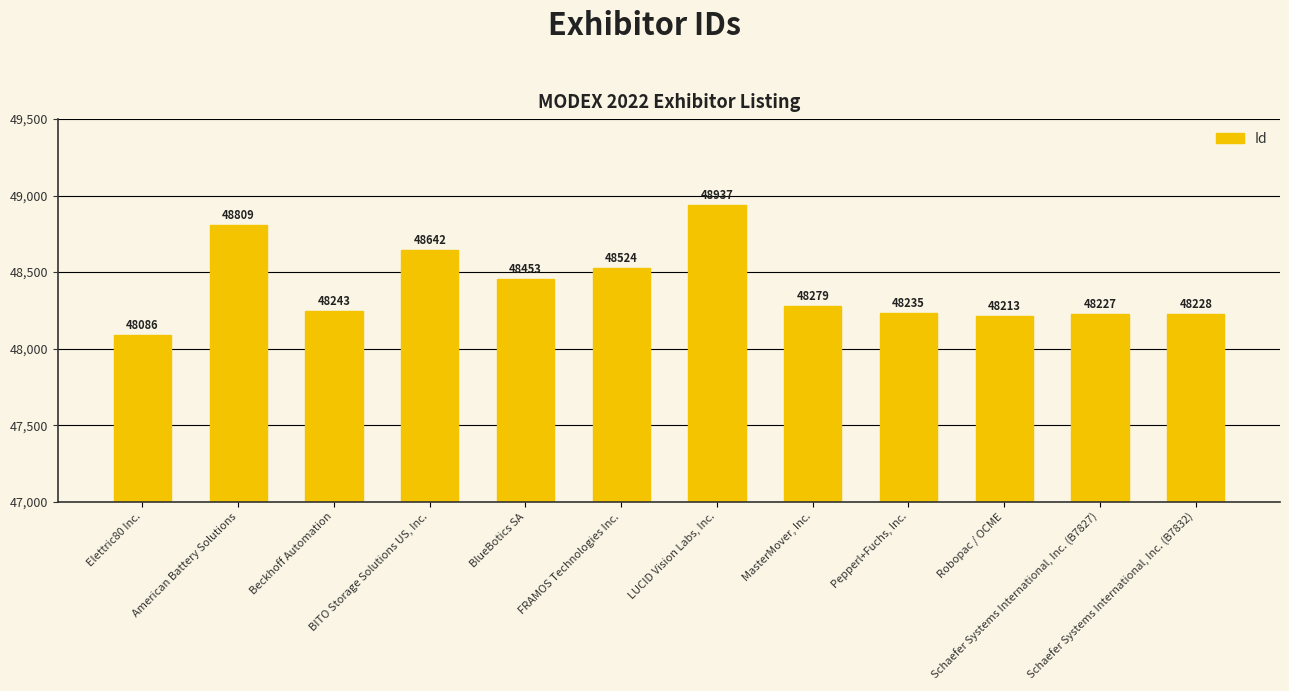

List the labels in order of value, largest first.

LUCID Vision Labs, Inc., American Battery Solutions, BITO Storage Solutions US, Inc., FRAMOS Technologies Inc., BlueBotics SA, MasterMover, Inc., Beckhoff Automation, Pepperl+Fuchs, Inc., Schaefer Systems International, Inc. (B7832), Schaefer Systems International, Inc. (B7827), Robopac / OCME, Elettric80 Inc.